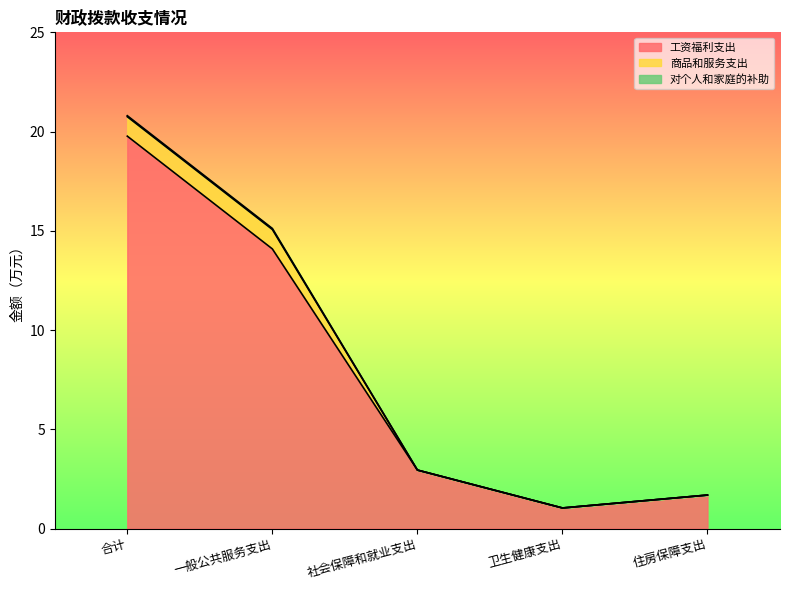

Does the chart have visible grid lines?

No